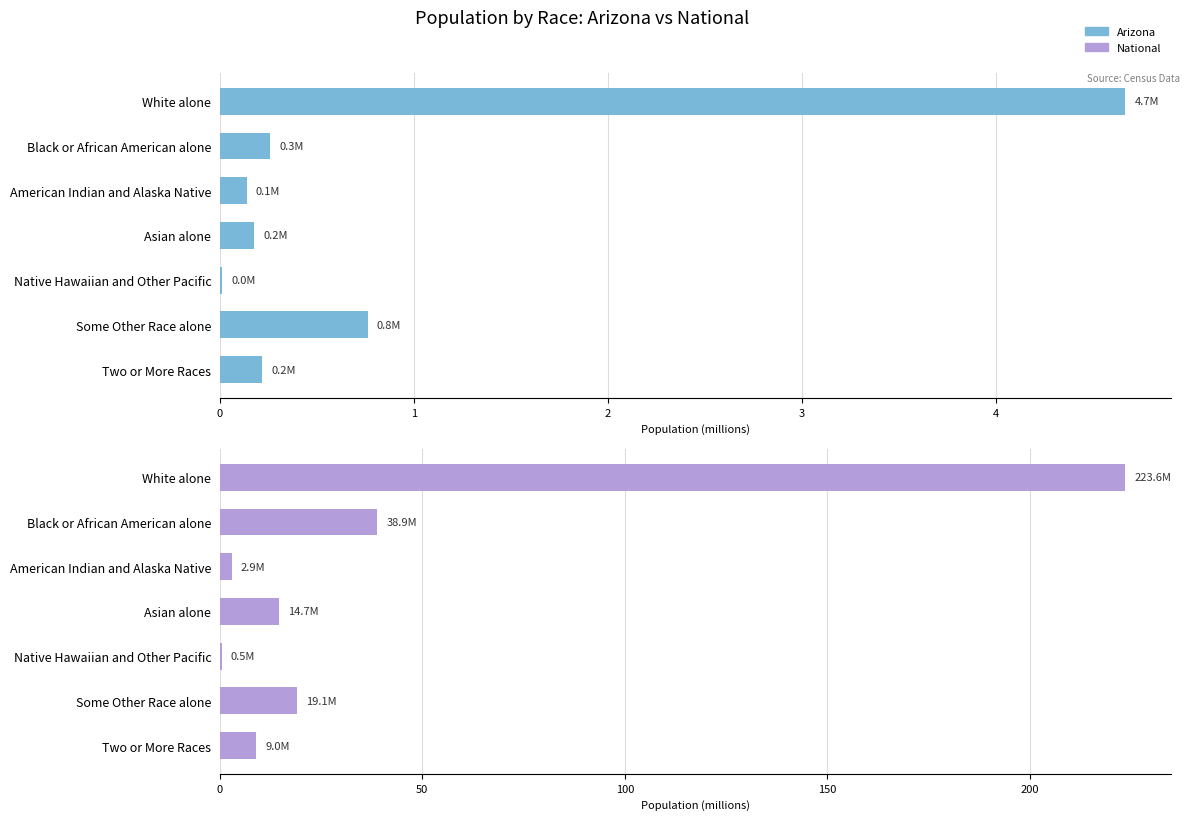

What is the difference between the maximum and minimum values in the Arizona series?

4.7